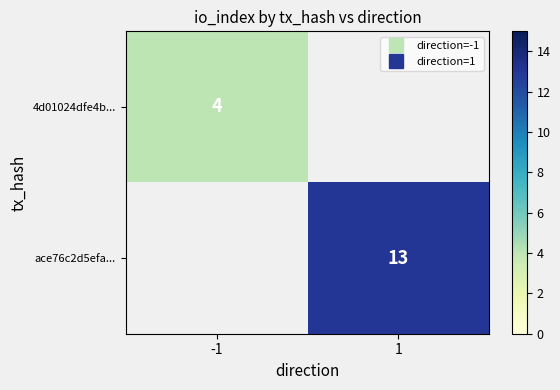

Which category has the highest value in the 4d01024dfe4b... series?

-1